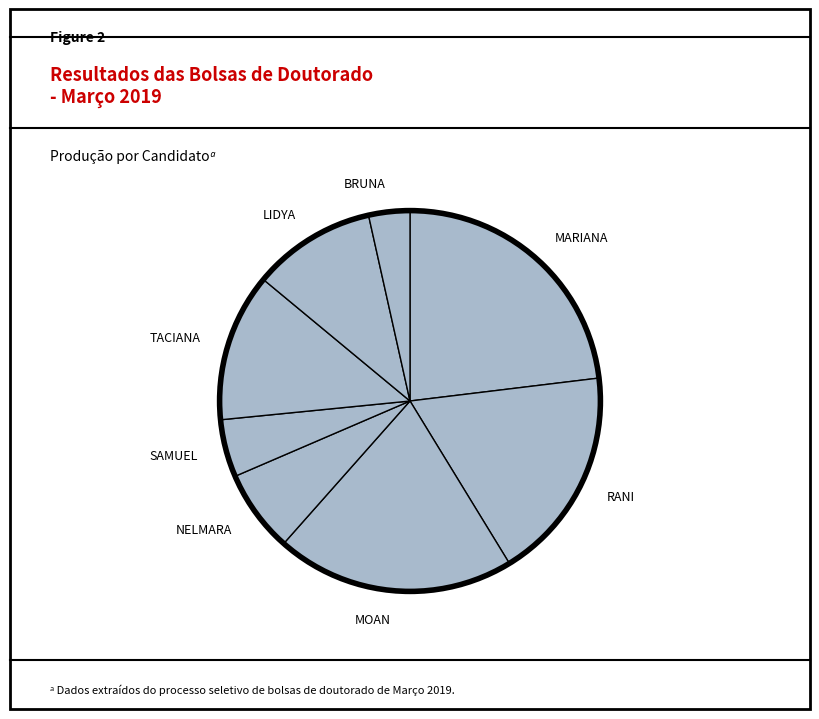

Rank the categories by value from highest to lowest.

MARIANA, MOAN, RANI, TACIANA, LIDYA, NELMARA, SAMUEL, BRUNA